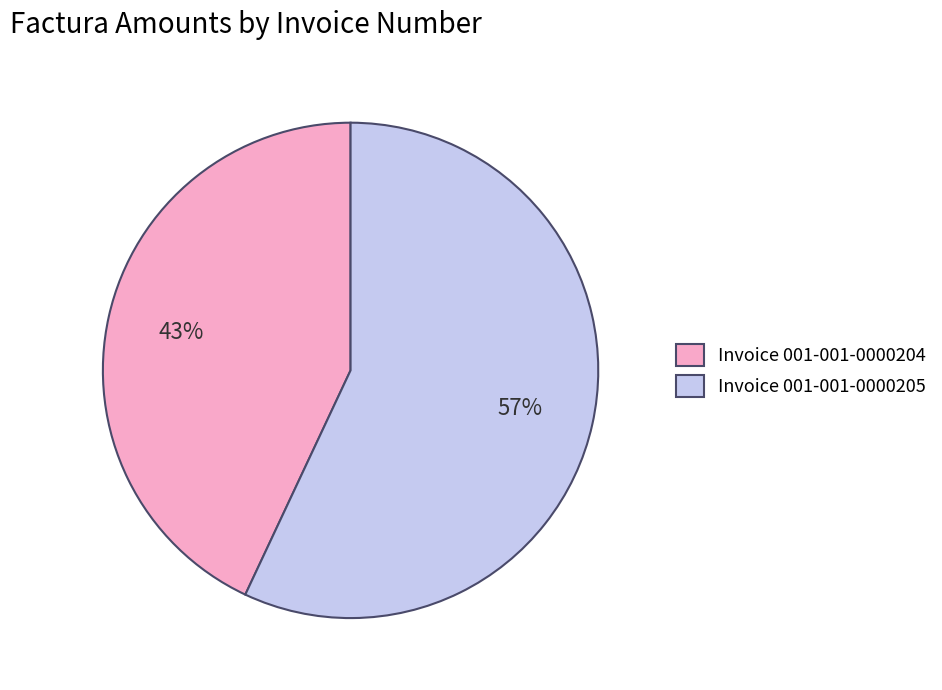

What is the majority slice?

Invoice 001-001-0000205